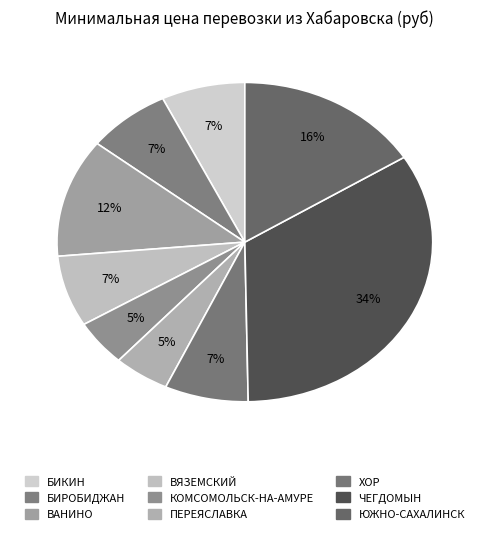

Rank the categories by value from lowest to highest.

КОМСОМОЛЬСК-НА-АМУРЕ, ПЕРЕЯСЛАВКА, БИКИН, БИРОБИДЖАН, ВЯЗЕМСКИЙ, ХОР, ВАНИНО, ЮЖНО-САХАЛИНСК, ЧЕГДОМЫН